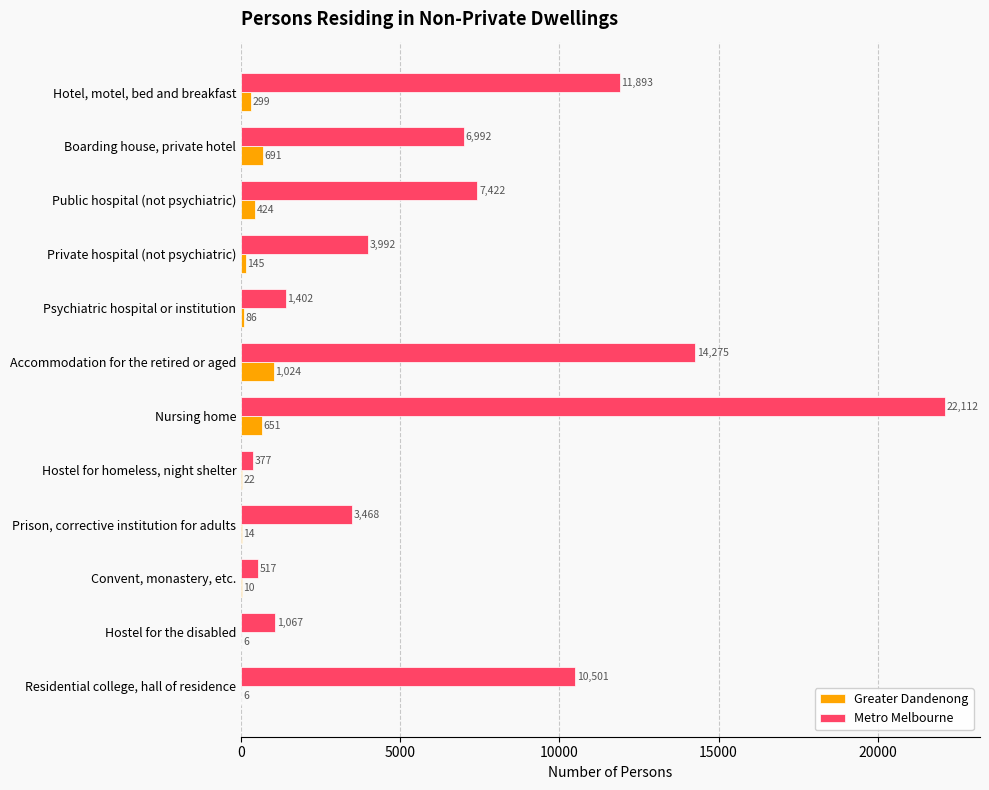

Read the Greater Dandenong value at Boarding house, private hotel.

691